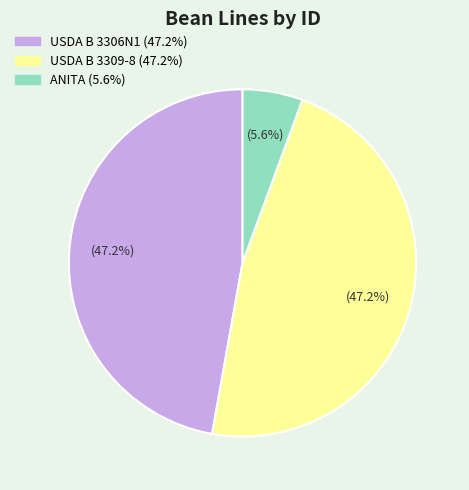

Do USDA B 3309-8 and USDA B 3306N1 together represent more than half of the pie?

Yes